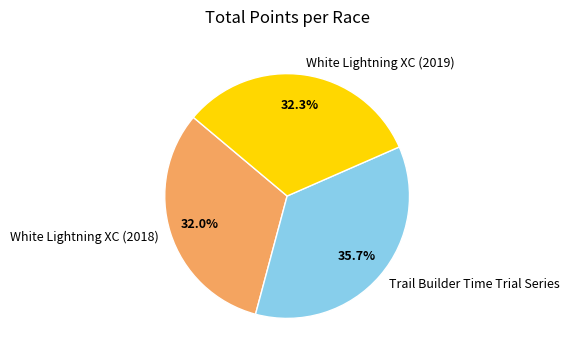

True or false: Trail Builder Time Trial Series accounts for 36% of the total.

True